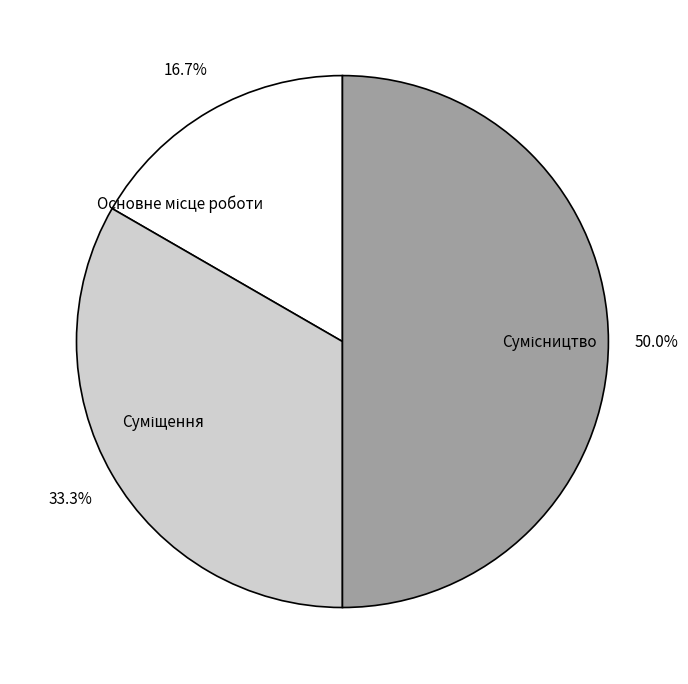

What percentage is the Сумісництво slice, to the nearest percent?

50%